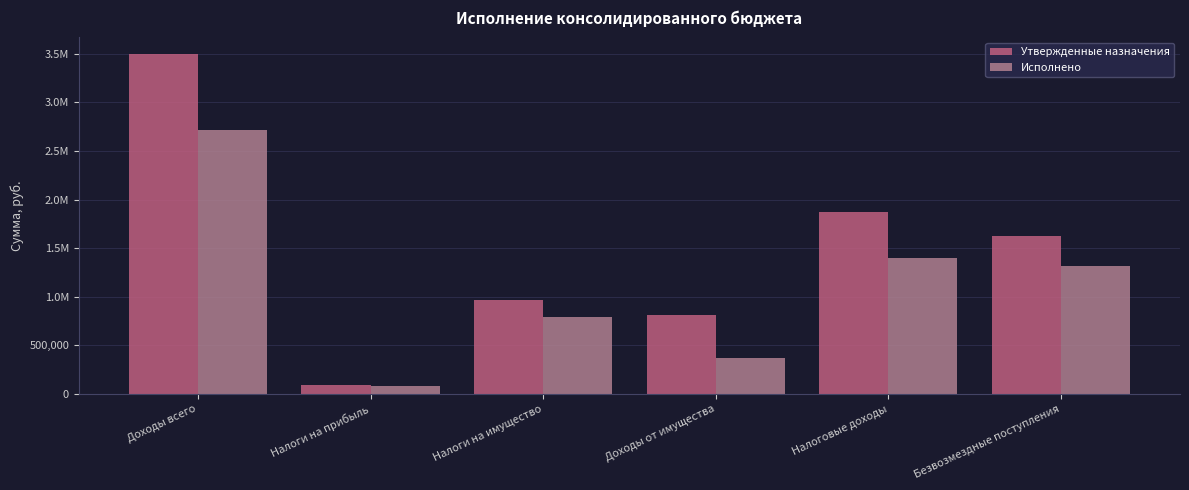

Which series has the largest total across all categories?

Утвержденные назначения